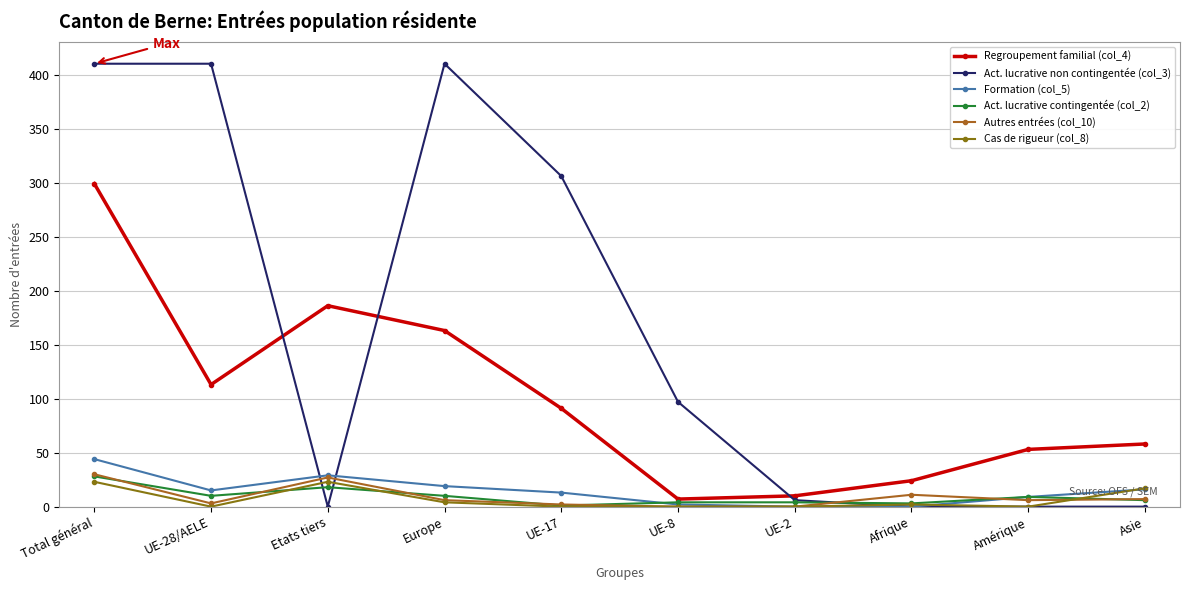

What is the greatest value displayed?

410